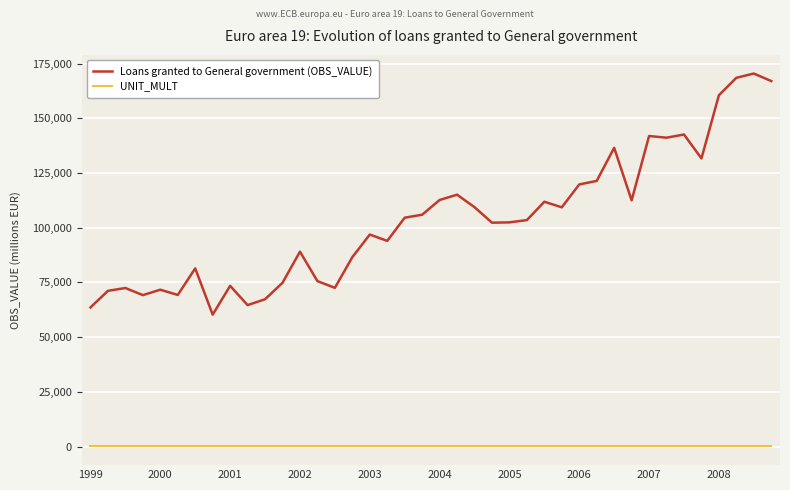

True or false: UNIT_MULT and Loans granted to General government (OBS_VALUE) intersect in this chart.

False